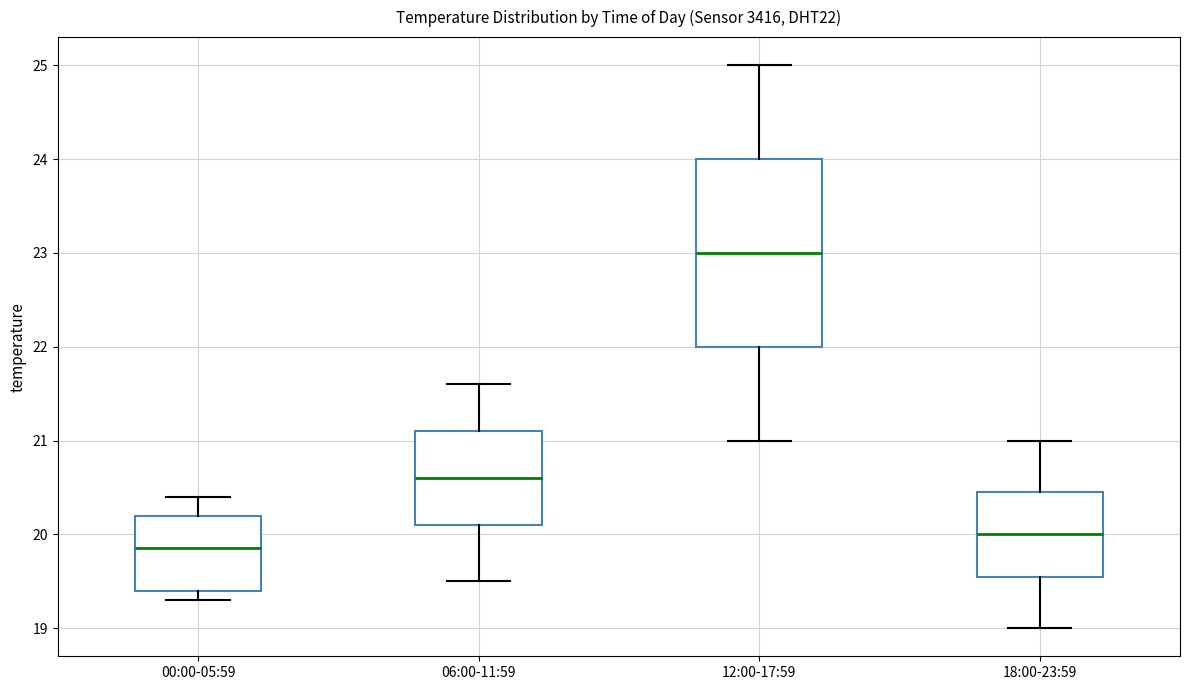

Which box has the lowest median line?

00:00-05:59